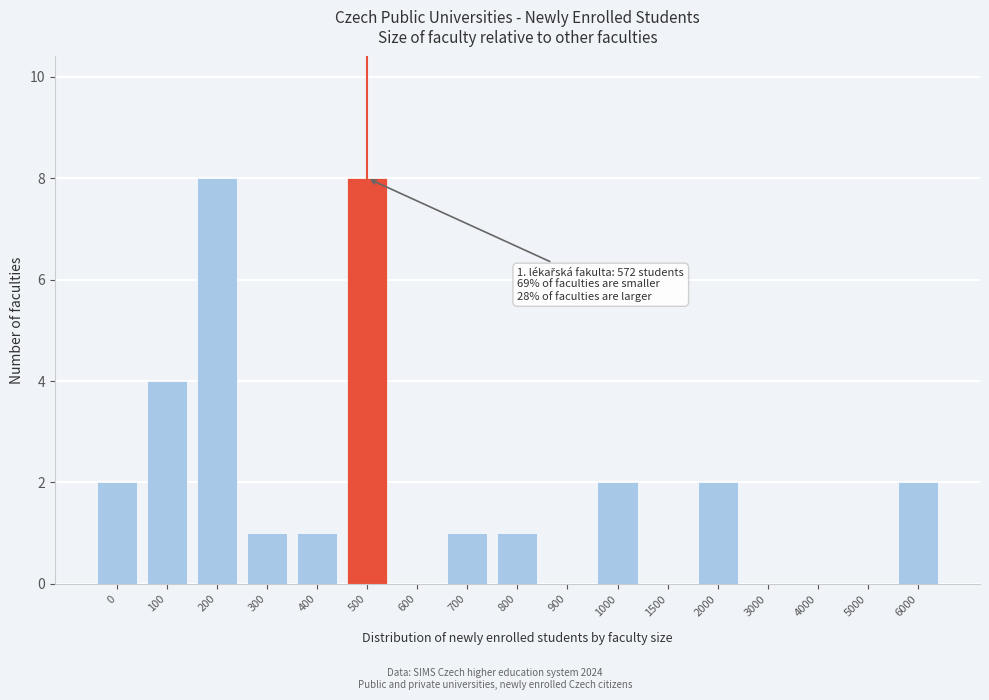

Reading left to right, list all the values displayed in this chart.

0=2	100=4	200=8	300=1	400=1	500=8	600=0	700=1	800=1	900=0	1000=2	1500=0	2000=2	3000=0	4000=0	5000=0	6000=2